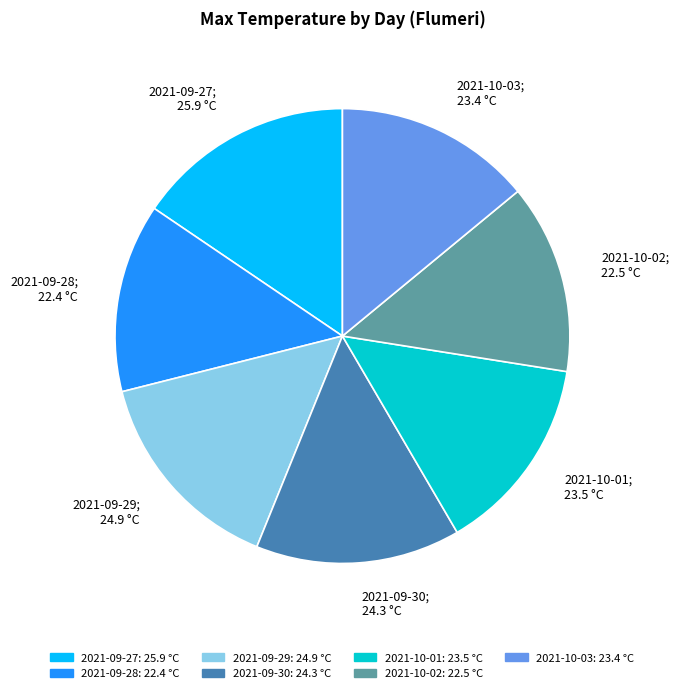

Does 2021-09-27 account for over 50% of the chart?

No